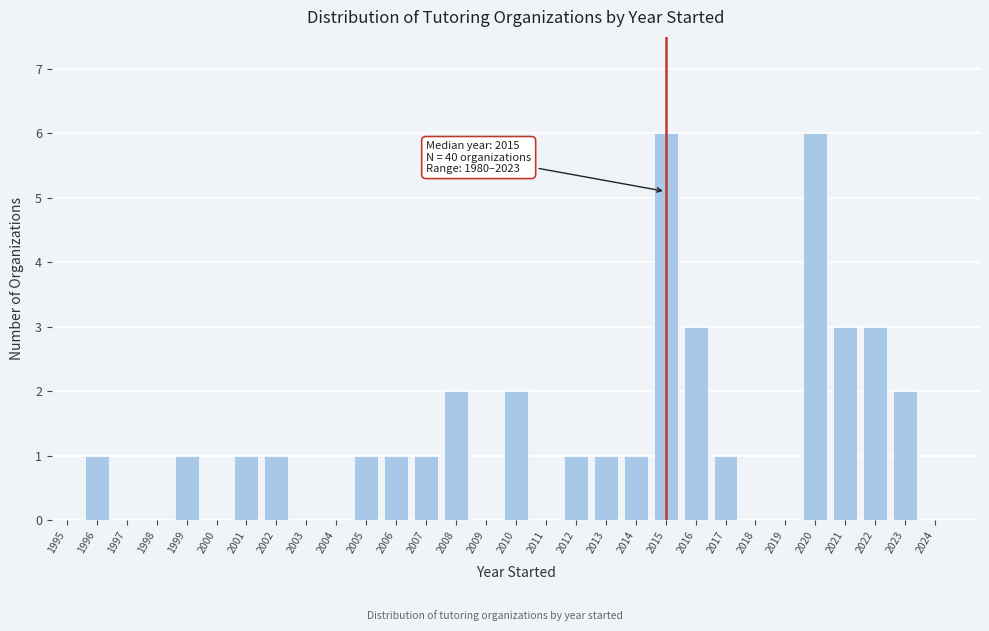

Reading left to right, what are all the values shown in this chart?

1995=0	1996=1	1997=0	1998=0	1999=1	2000=0	2001=1	2002=1	2003=0	2004=0	2005=1	2006=1	2007=1	2008=2	2009=0	2010=2	2011=0	2012=1	2013=1	2014=1	2015=6	2016=3	2017=1	2018=0	2019=0	2020=6	2021=3	2022=3	2023=2	2024=0